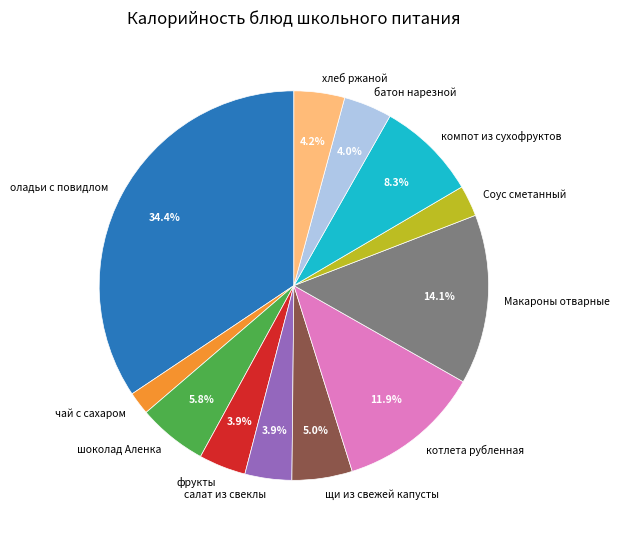

Does any single category account for the majority?

No